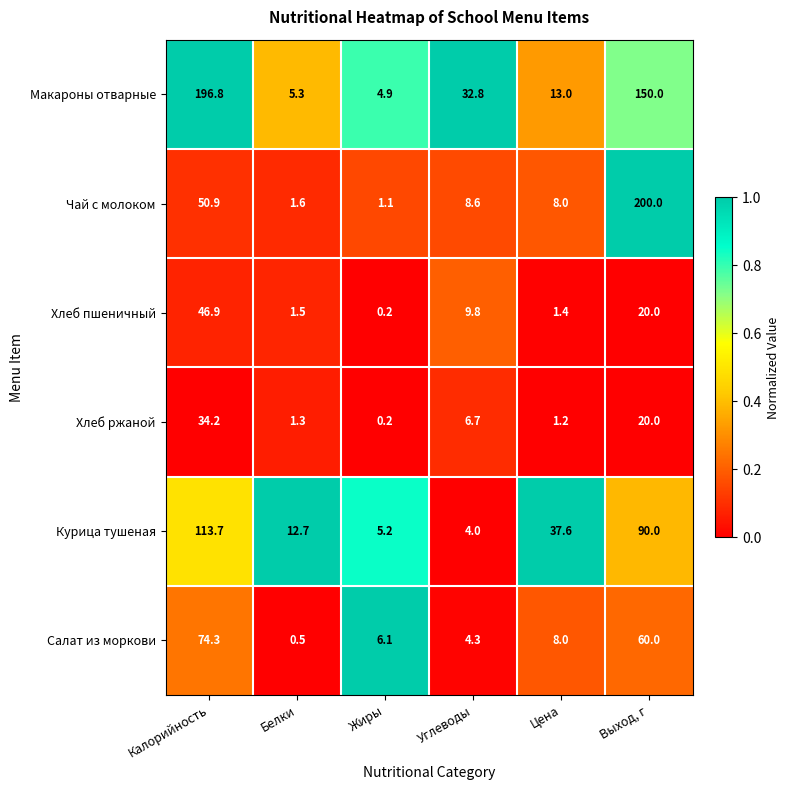

Which category has the highest value across all series?

Выход, г